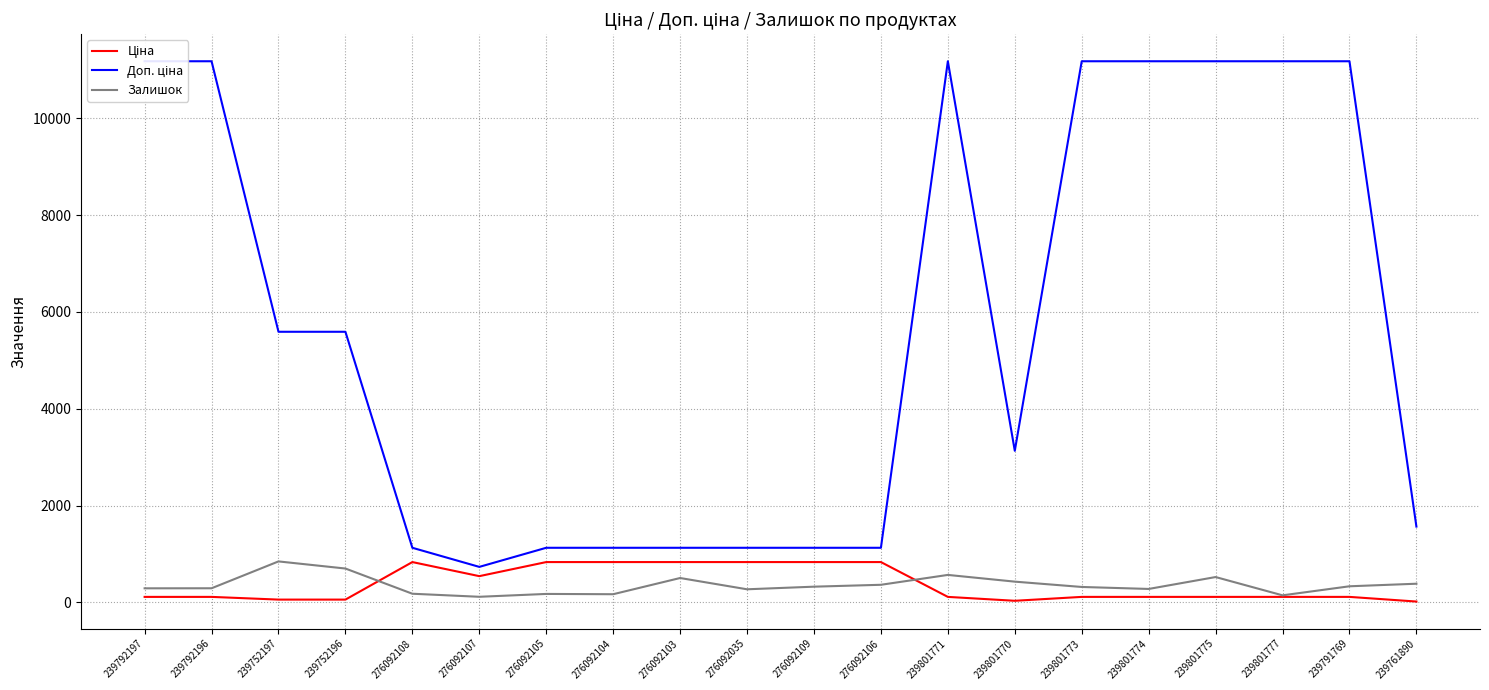

Which label corresponds to the largest value in the chart?

239792197